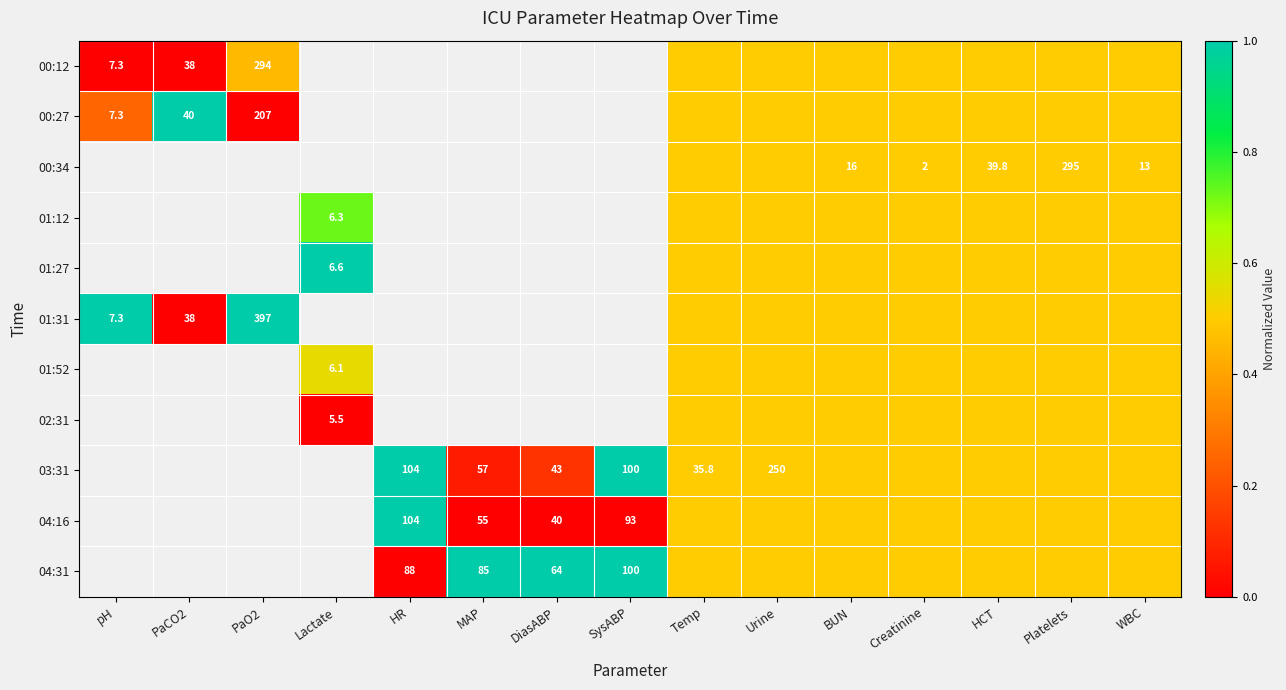

The 04:16 series shows 157.4 at HR. True or false?

False